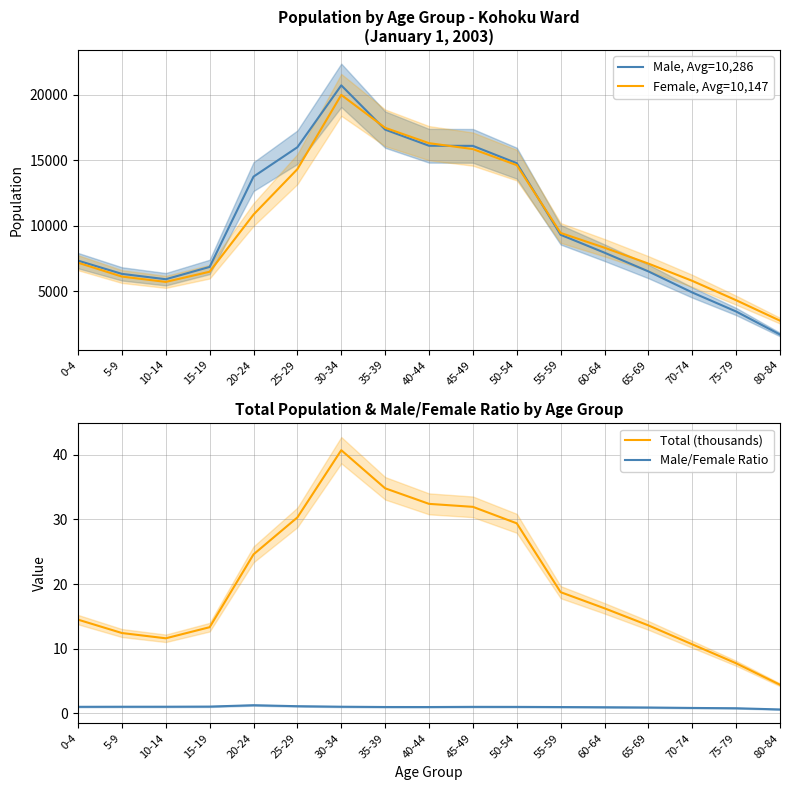

What is the label of the 6th point from the right?

55-59